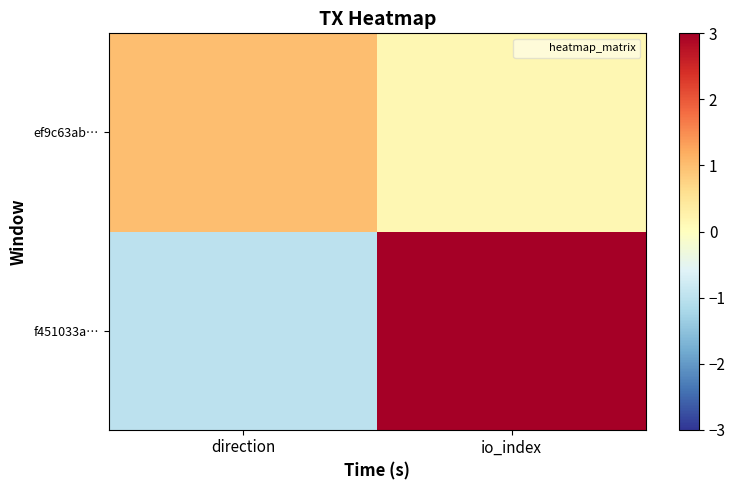

List the series in order of their peak value, lowest first.

ef9c63ab…, f451033a…